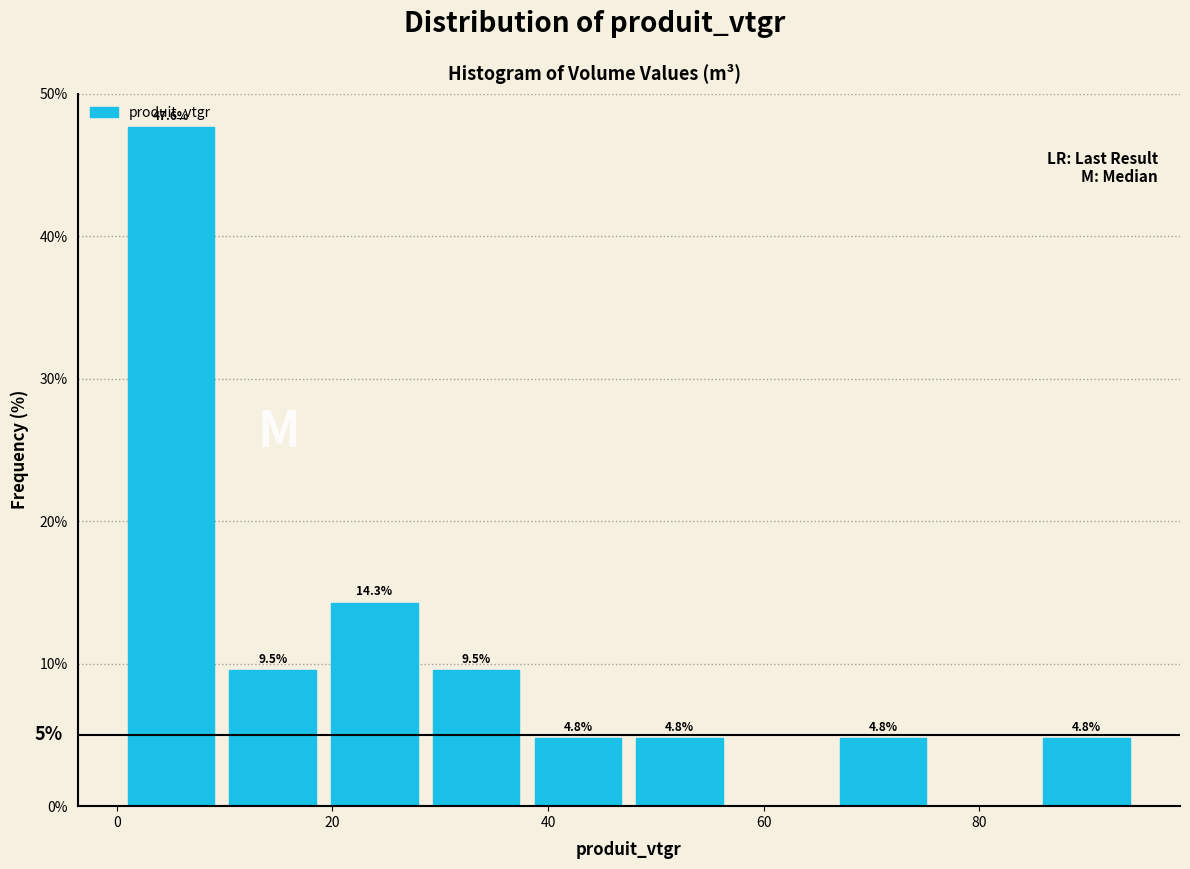

Over which range of the x-axis is the bar tallest?

0 to 10